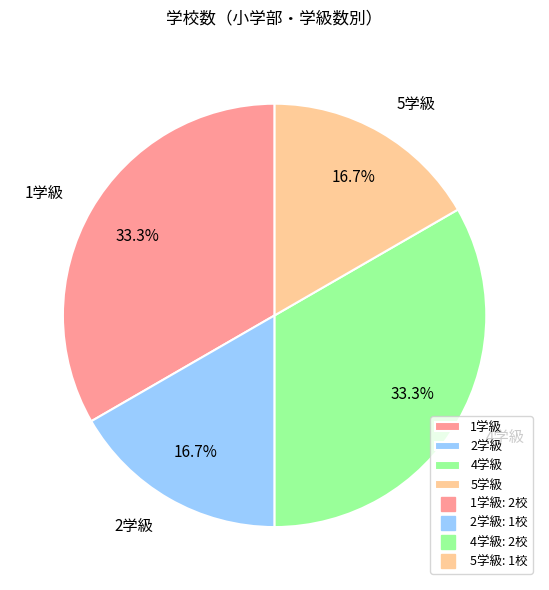

What percentage do 4学級 and 2学級 together represent?

50.0%